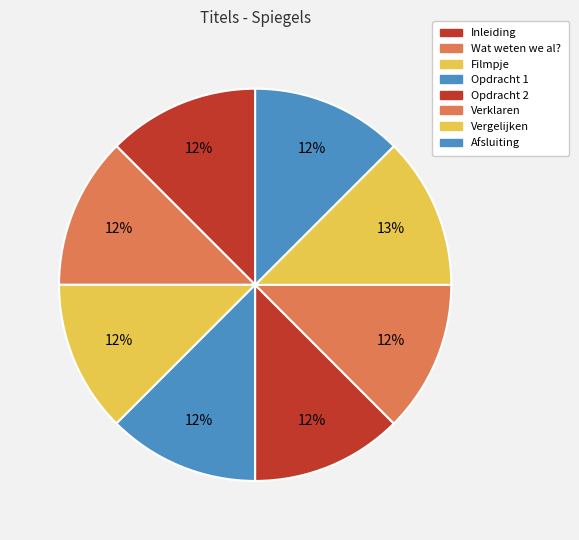

Approximately how many times larger is the value at Verklaren compared to Opdracht 2?

1.0